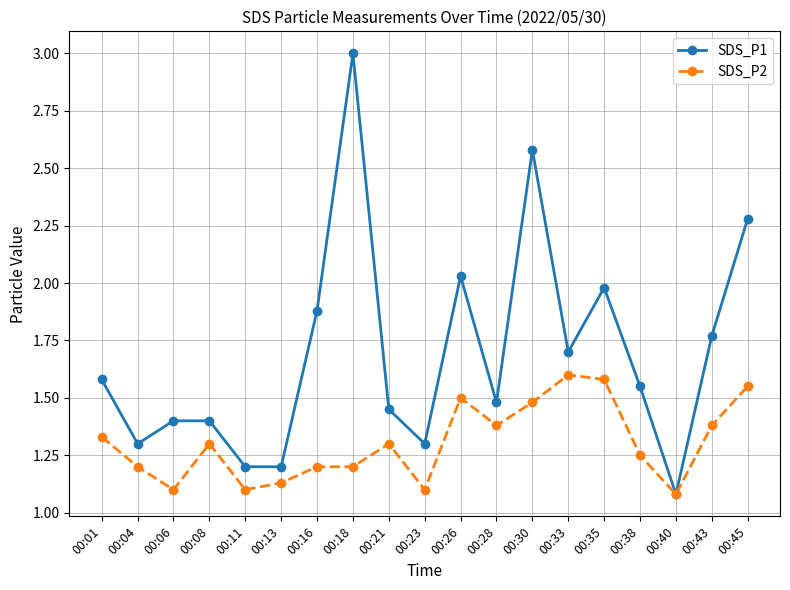

True or false: SDS_P1 has more than 0 interior local peaks.

True